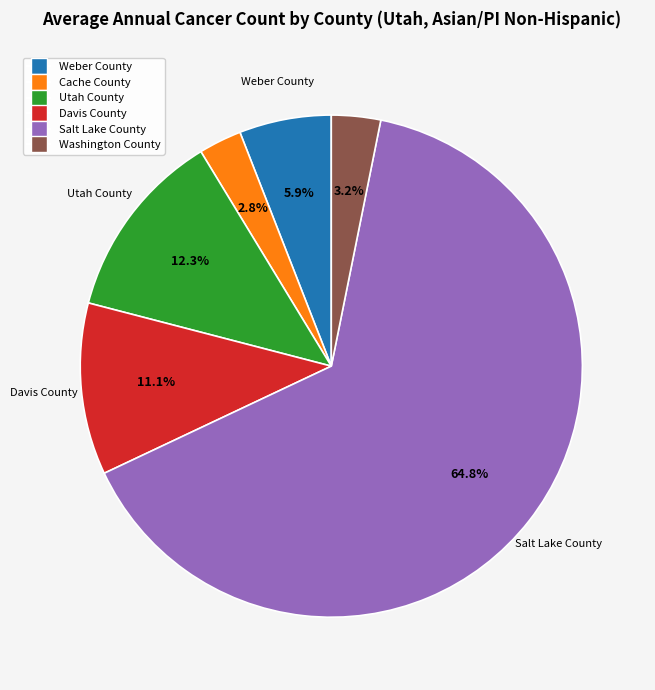

Which slice is the largest?

Salt Lake County